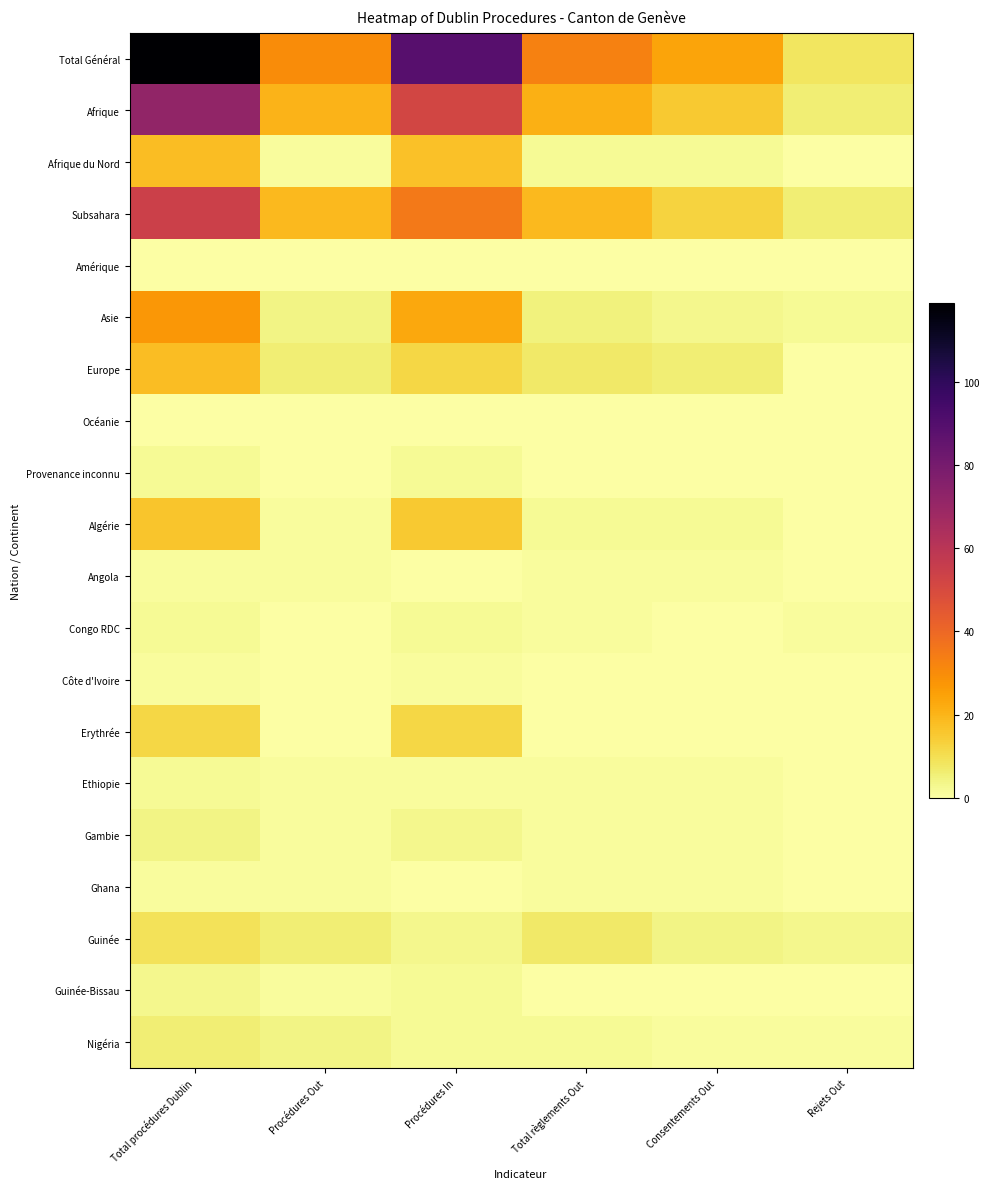

Reading left to right, extract all data points from this chart.

Total Général: Total procédures Dublin=119	Procédures Out=30	Procédures In=89	Total règlements Out=33	Consentements Out=24	Rejets Out=8
Afrique: Total procédures Dublin=72	Procédures Out=20	Procédures In=52	Total règlements Out=21	Consentements Out=15	Rejets Out=6
Afrique du Nord: Total procédures Dublin=18	Procédures Out=1	Procédures In=17	Total règlements Out=2	Consentements Out=2	Rejets Out=0
Subsahara: Total procédures Dublin=54	Procédures Out=19	Procédures In=35	Total règlements Out=19	Consentements Out=13	Rejets Out=6
Amérique: Total procédures Dublin=0	Procédures Out=0	Procédures In=0	Total règlements Out=0	Consentements Out=0	Rejets Out=0
Asie: Total procédures Dublin=27	Procédures Out=4	Procédures In=23	Total règlements Out=5	Consentements Out=3	Rejets Out=2
Europe: Total procédures Dublin=18	Procédures Out=6	Procédures In=12	Total règlements Out=7	Consentements Out=6	Rejets Out=0
Océanie: Total procédures Dublin=0	Procédures Out=0	Procédures In=0	Total règlements Out=0	Consentements Out=0	Rejets Out=0
Provenance inconnu: Total procédures Dublin=2	Procédures Out=0	Procédures In=2	Total règlements Out=0	Consentements Out=0	Rejets Out=0
Algérie: Total procédures Dublin=16	Procédures Out=1	Procédures In=15	Total règlements Out=2	Consentements Out=2	Rejets Out=0
Angola: Total procédures Dublin=1	Procédures Out=1	Procédures In=0	Total règlements Out=1	Consentements Out=1	Rejets Out=0
Congo RDC: Total procédures Dublin=2	Procédures Out=0	Procédures In=2	Total règlements Out=1	Consentements Out=0	Rejets Out=1
Côte d'Ivoire: Total procédures Dublin=1	Procédures Out=0	Procédures In=1	Total règlements Out=0	Consentements Out=0	Rejets Out=0
Erythrée: Total procédures Dublin=12	Procédures Out=0	Procédures In=12	Total règlements Out=0	Consentements Out=0	Rejets Out=0
Ethiopie: Total procédures Dublin=2	Procédures Out=1	Procédures In=1	Total règlements Out=1	Consentements Out=1	Rejets Out=0
Gambie: Total procédures Dublin=4	Procédures Out=1	Procédures In=3	Total règlements Out=1	Consentements Out=1	Rejets Out=0
Ghana: Total procédures Dublin=1	Procédures Out=1	Procédures In=0	Total règlements Out=1	Consentements Out=1	Rejets Out=0
Guinée: Total procédures Dublin=9	Procédures Out=6	Procédures In=3	Total règlements Out=7	Consentements Out=4	Rejets Out=3
Guinée-Bissau: Total procédures Dublin=3	Procédures Out=1	Procédures In=2	Total règlements Out=0	Consentements Out=0	Rejets Out=0
Nigéria: Total procédures Dublin=6	Procédures Out=4	Procédures In=2	Total règlements Out=2	Consentements Out=1	Rejets Out=1